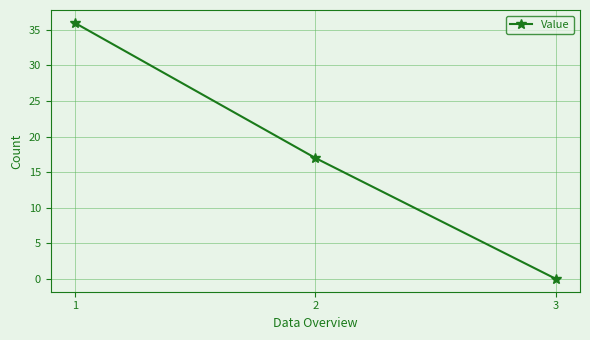

The value at 1 is 36. True or false?

True